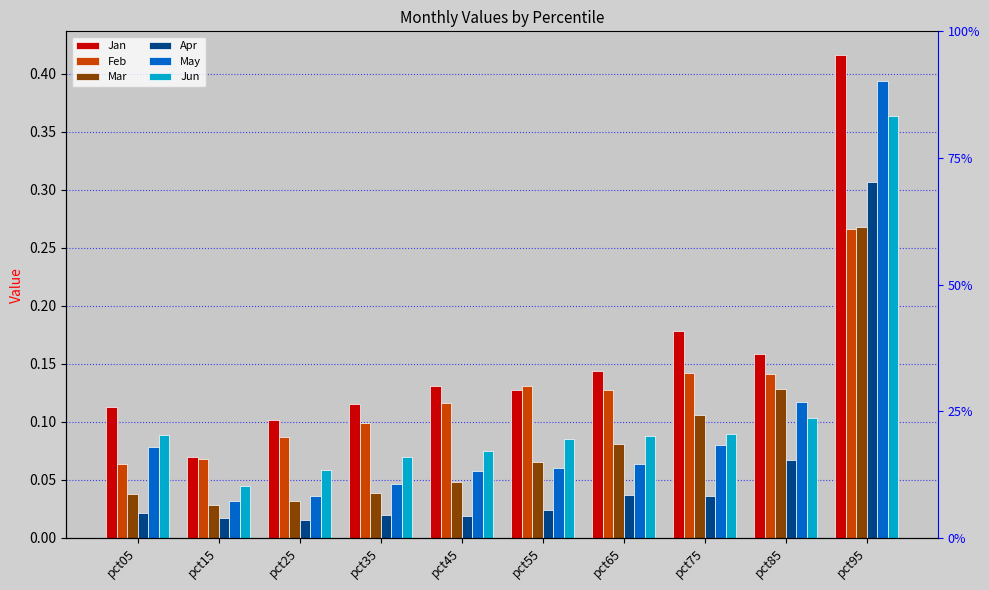

How many bars are there in total?

60